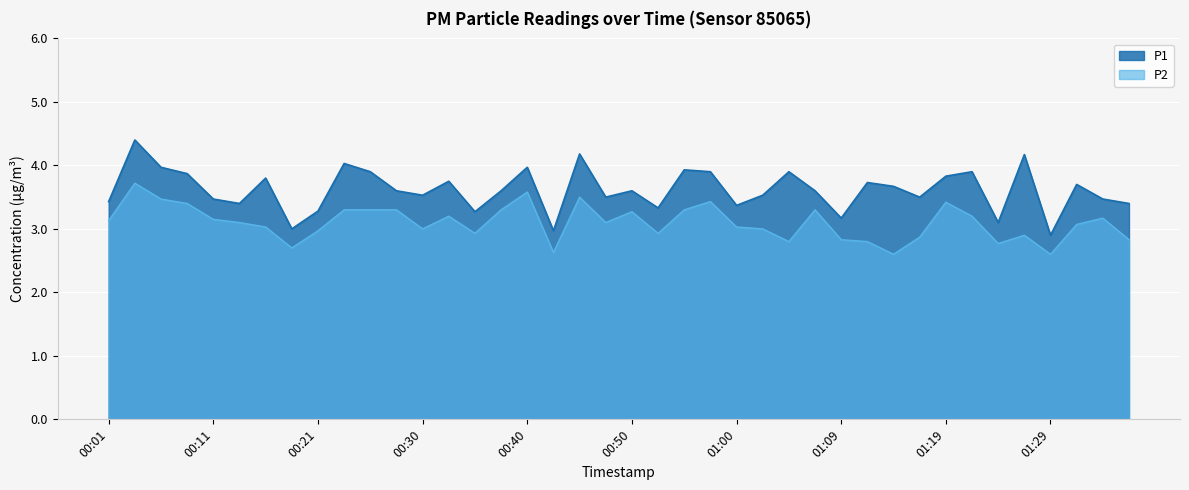

True or false: P2 and P1 cross at least once.

False